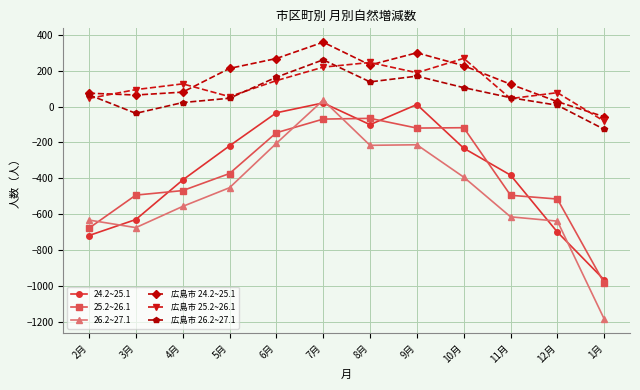

What is the difference between the second highest and second lowest values in the 25.2~26.1 series?

607